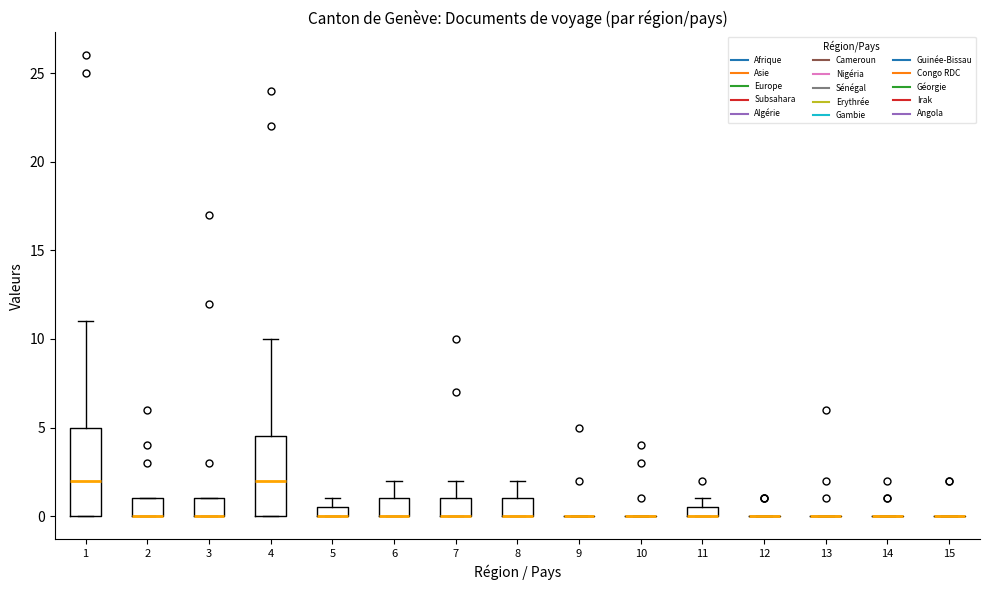

Comparing the boxes themselves (not the whiskers), which one is the tallest?

1